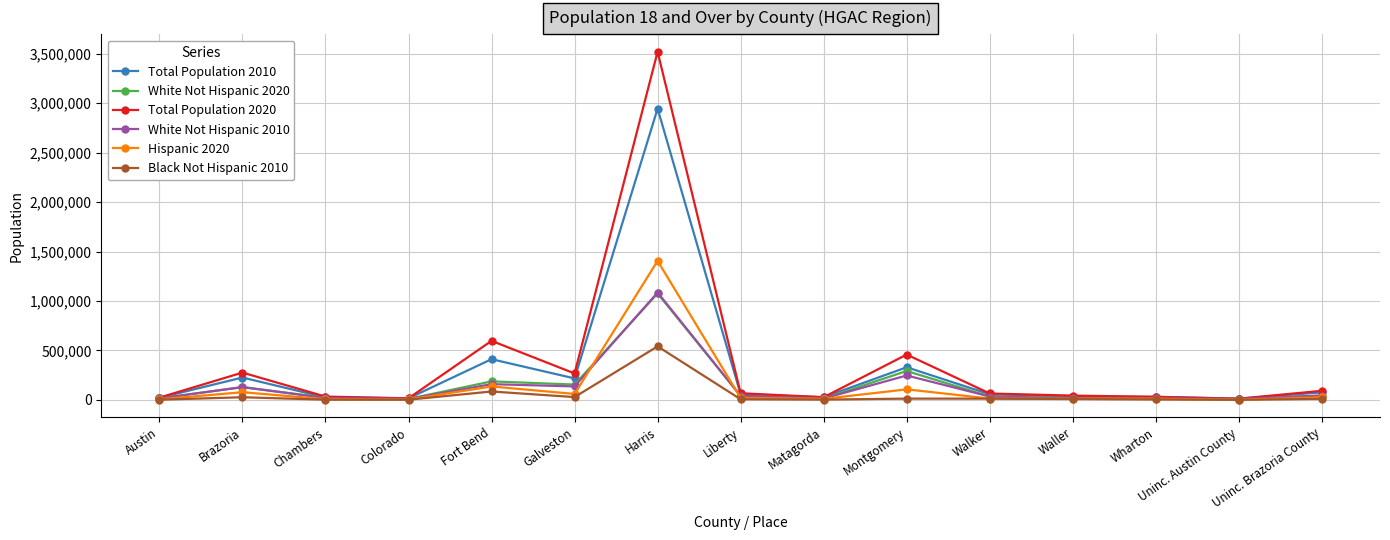

What is the label of the 4th point from the left?

Colorado